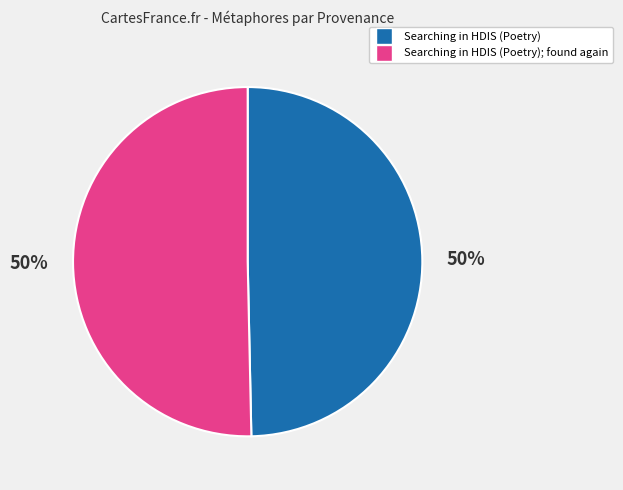

What is the ratio of the value at Searching in HDIS (Poetry) to the value at Searching in HDIS (Poetry); found again?

1.0